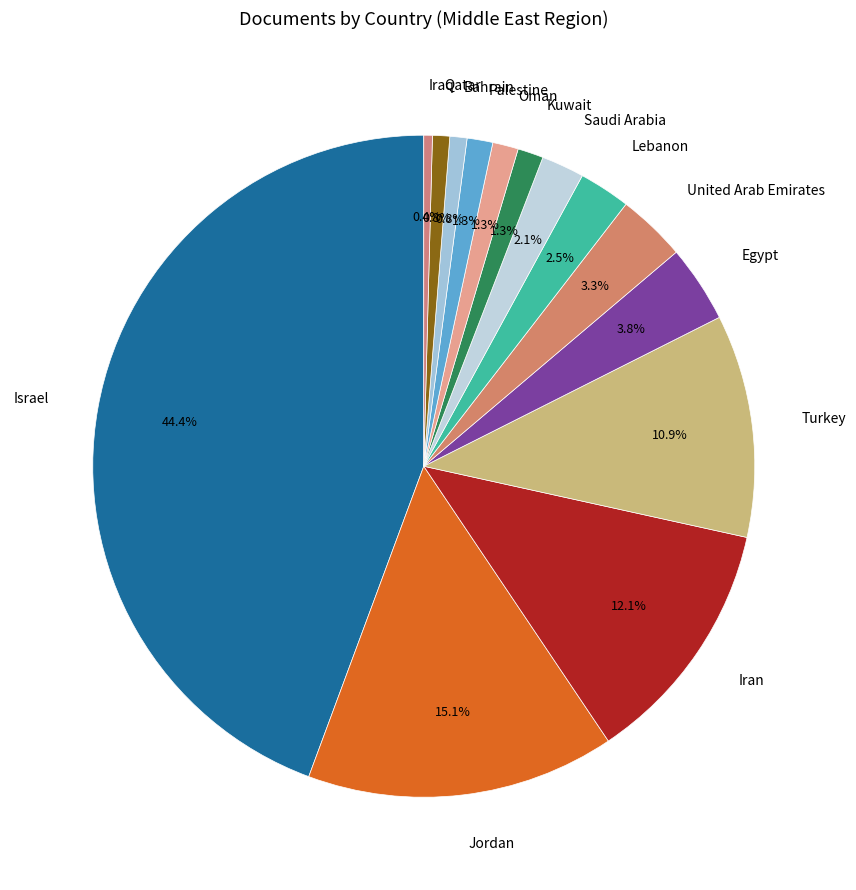

Which slice is the largest?

Israel